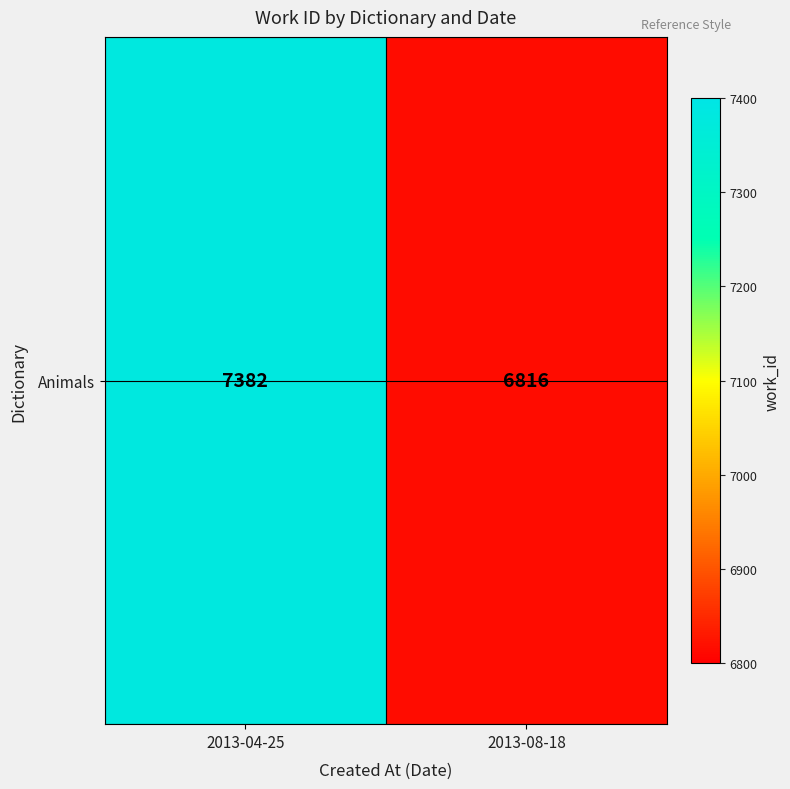

What is the smallest value displayed?

6816